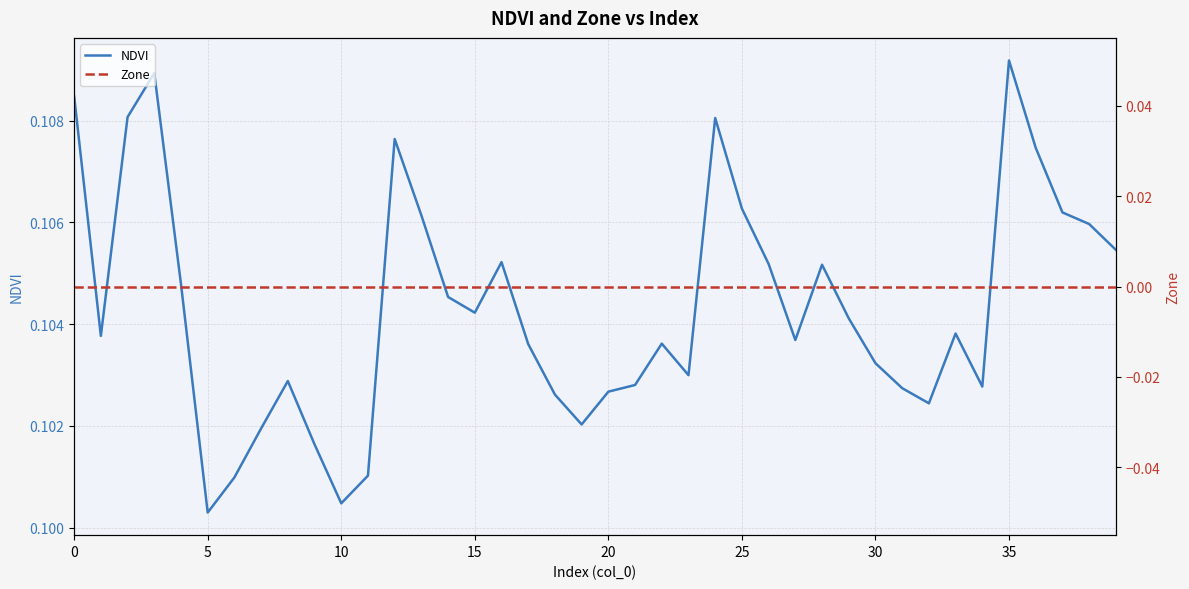

At which label does NDVI reach its peak?

35